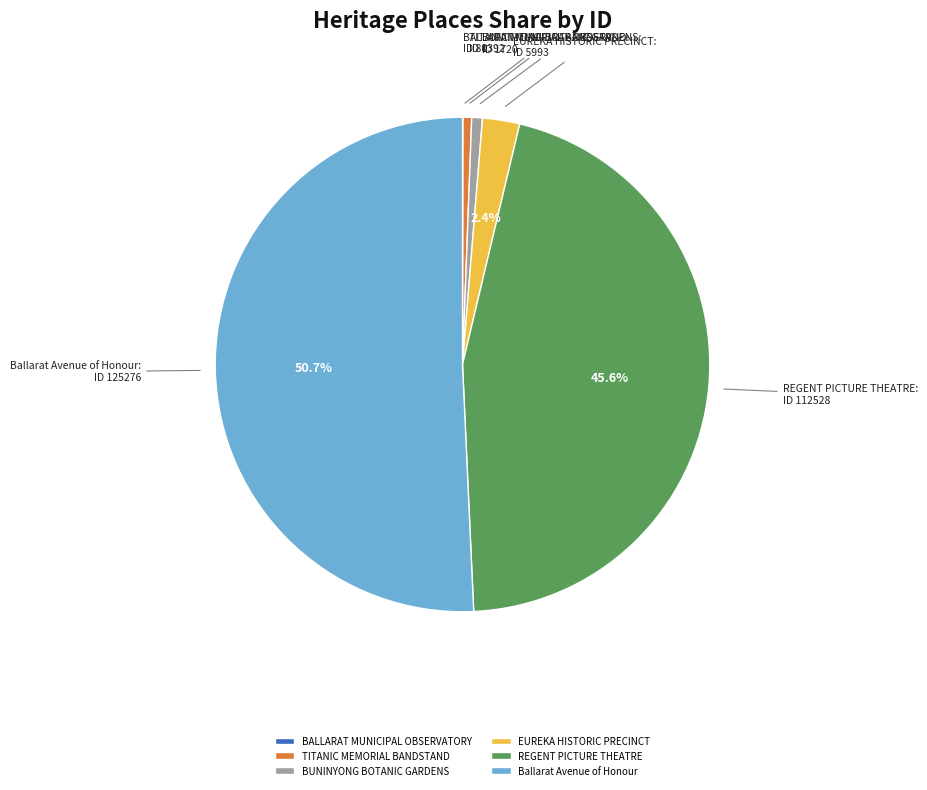

What is the largest slice in the pie chart?

Ballarat Avenue of Honour